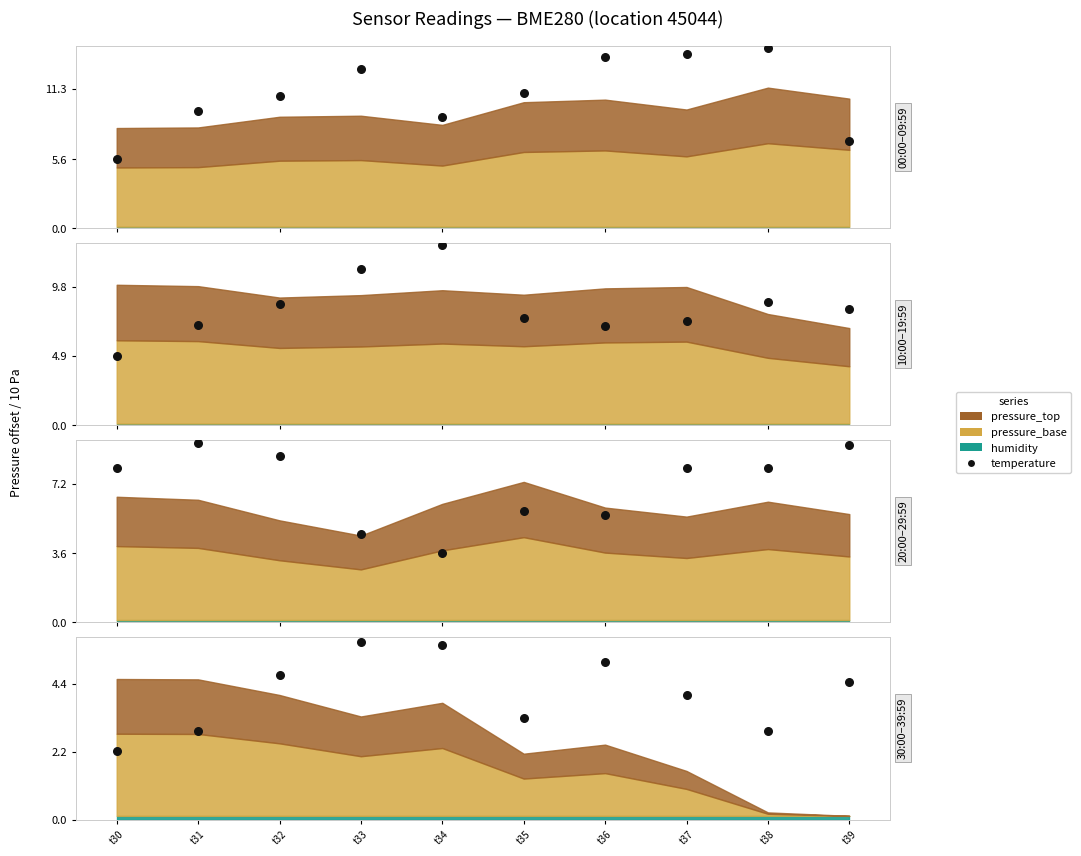

Between t30 and t32, which is larger?

t32